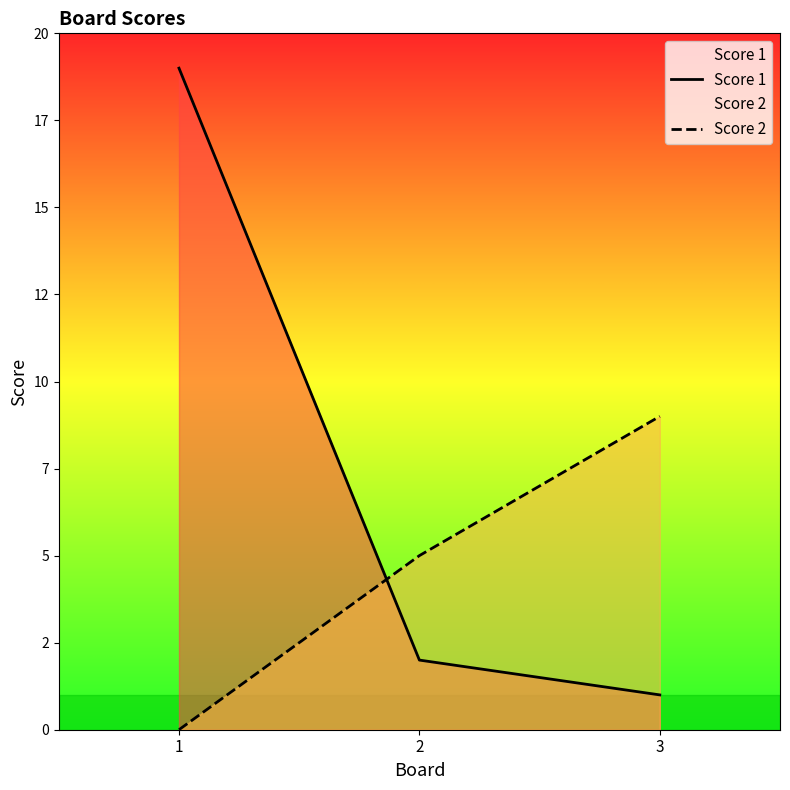

Which series has the largest total across all categories?

Score 1